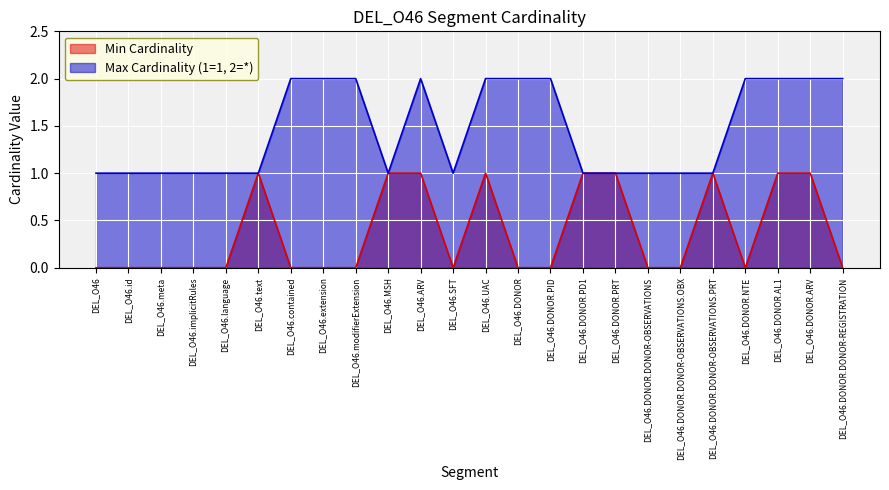

What is the total value across all series at DEL_O46?

1